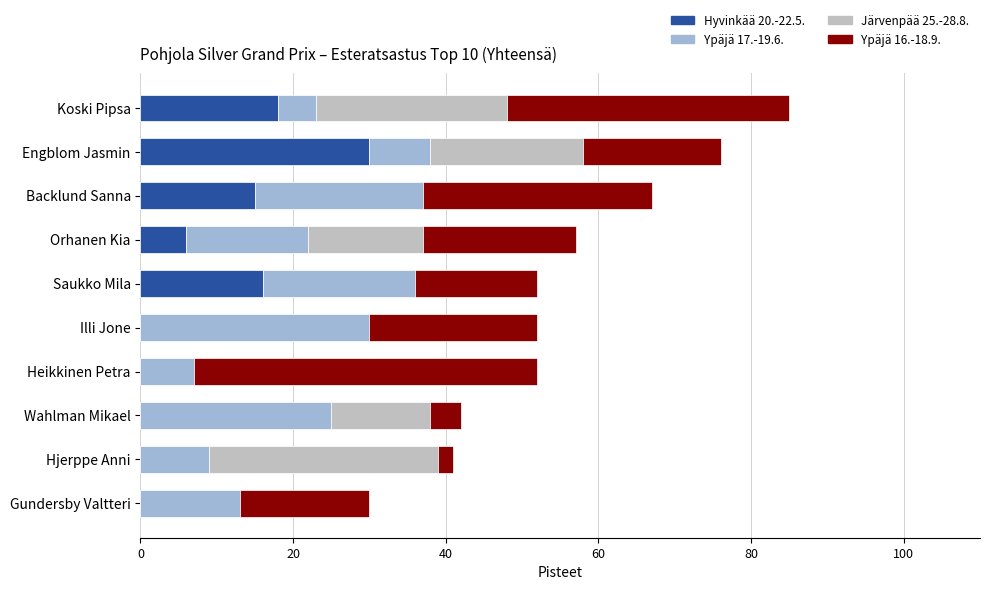

At which category is the sum across all series the highest?

Koski Pipsa